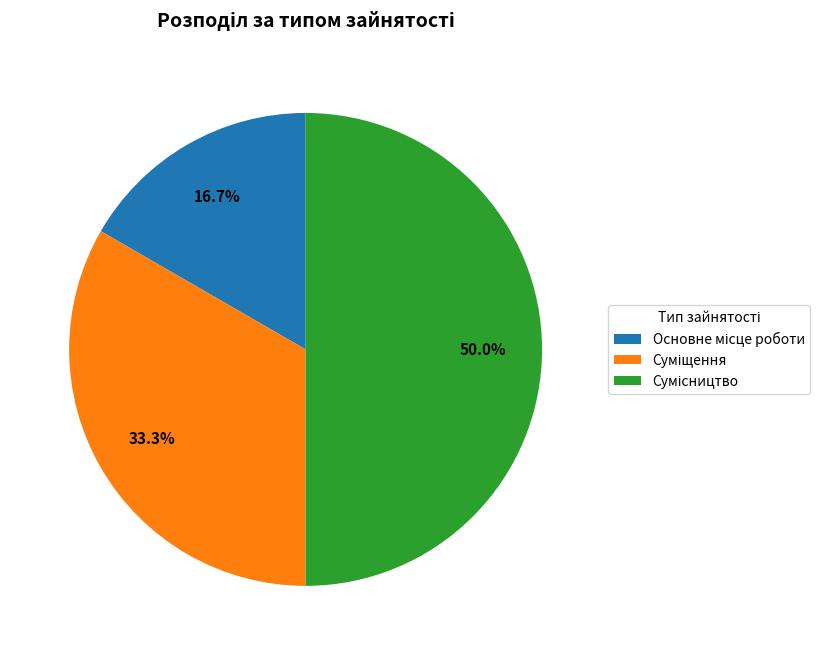

To the nearest percent, what percentage of the pie is Основне місце роботи?

17%